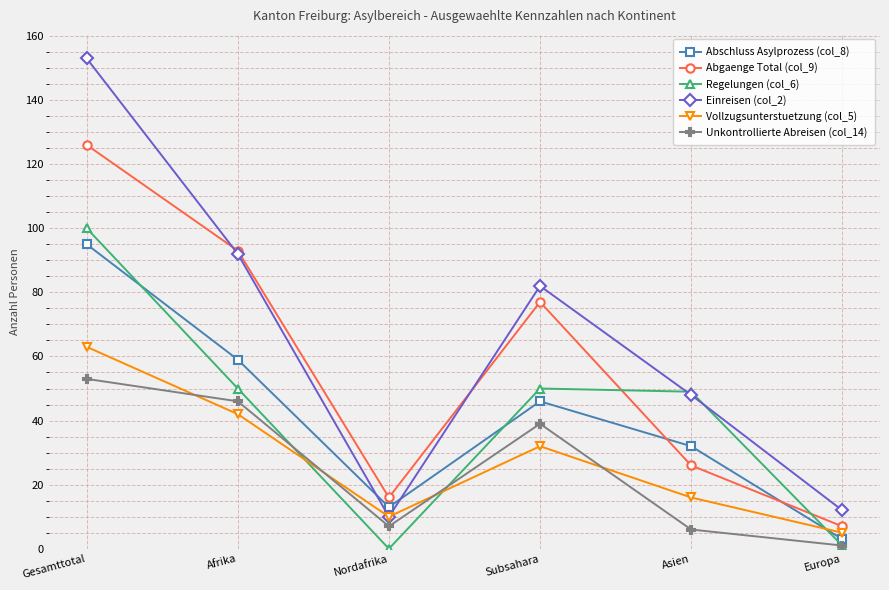

Rank the categories by Vollzugsunterstuetzung (col_5) value from highest to lowest.

Gesamttotal, Afrika, Subsahara, Asien, Nordafrika, Europa